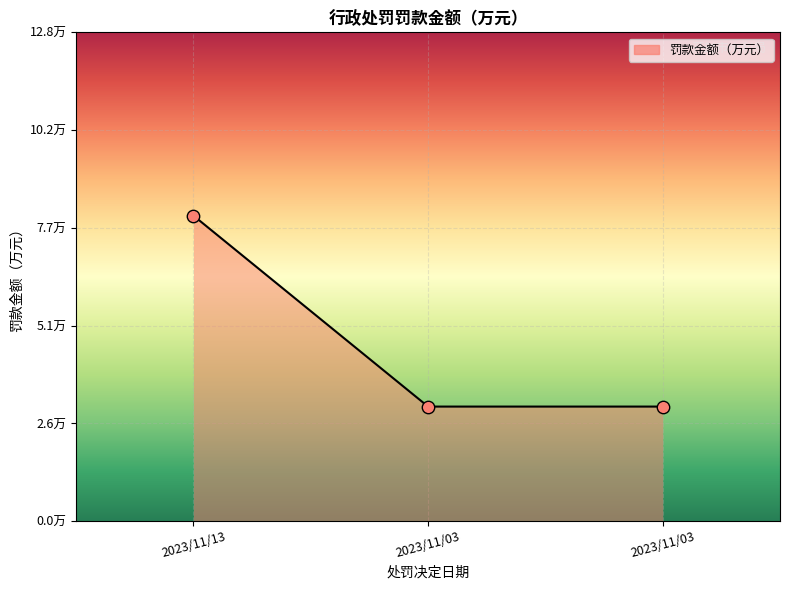

Between 2023/11/13 and 2023/11/03, which is larger?

2023/11/13